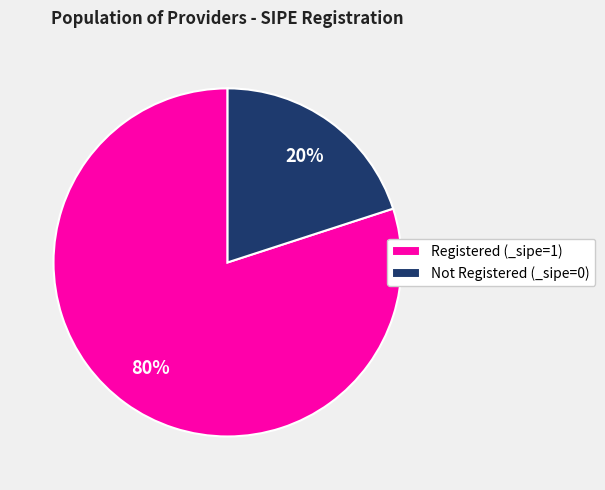

Is the sum of Registered (_sipe=1) and Not Registered (_sipe=0) greater than half?

Yes